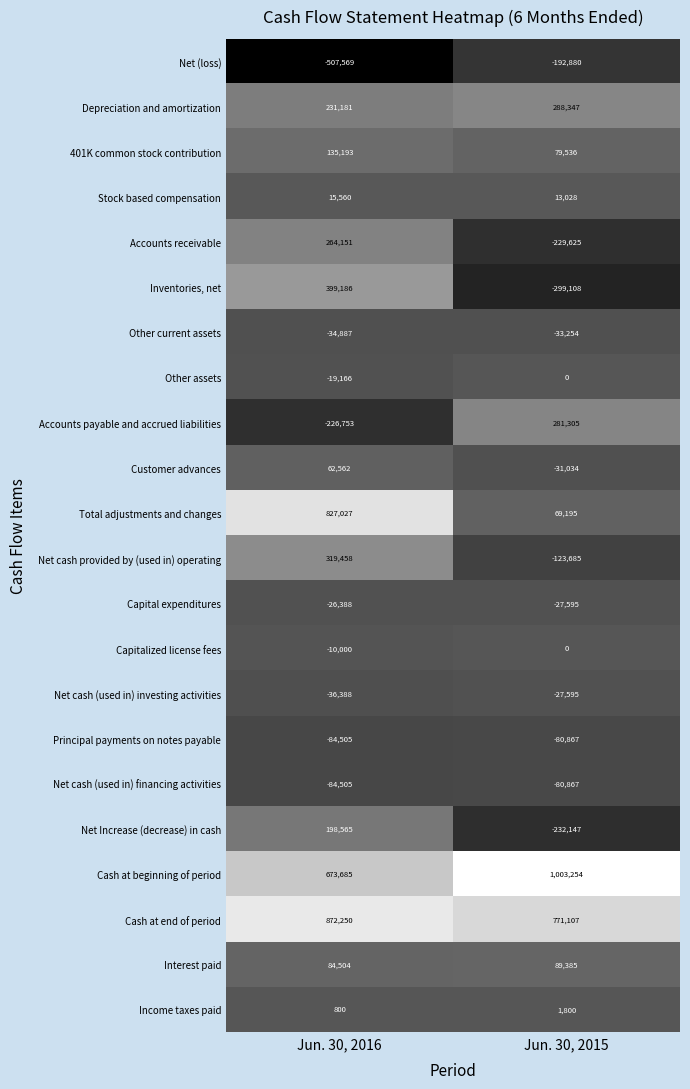

True or false: Net cash (used in) investing activities has a value of -36388 at Jun. 30, 2016.

True